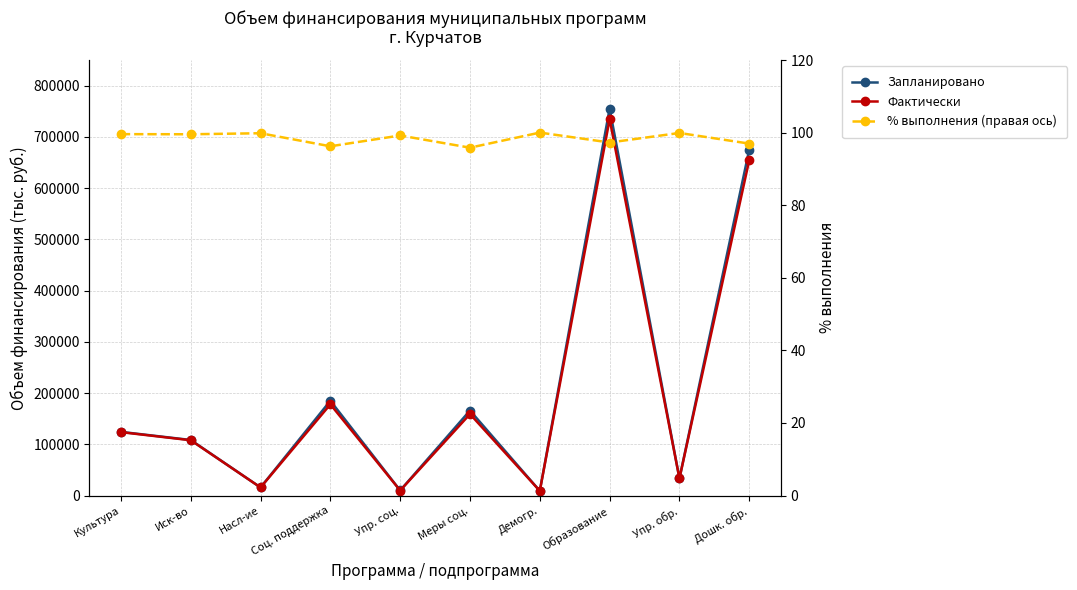

True or false: % выполнения (правая ось) and Запланировано cross at least once.

False